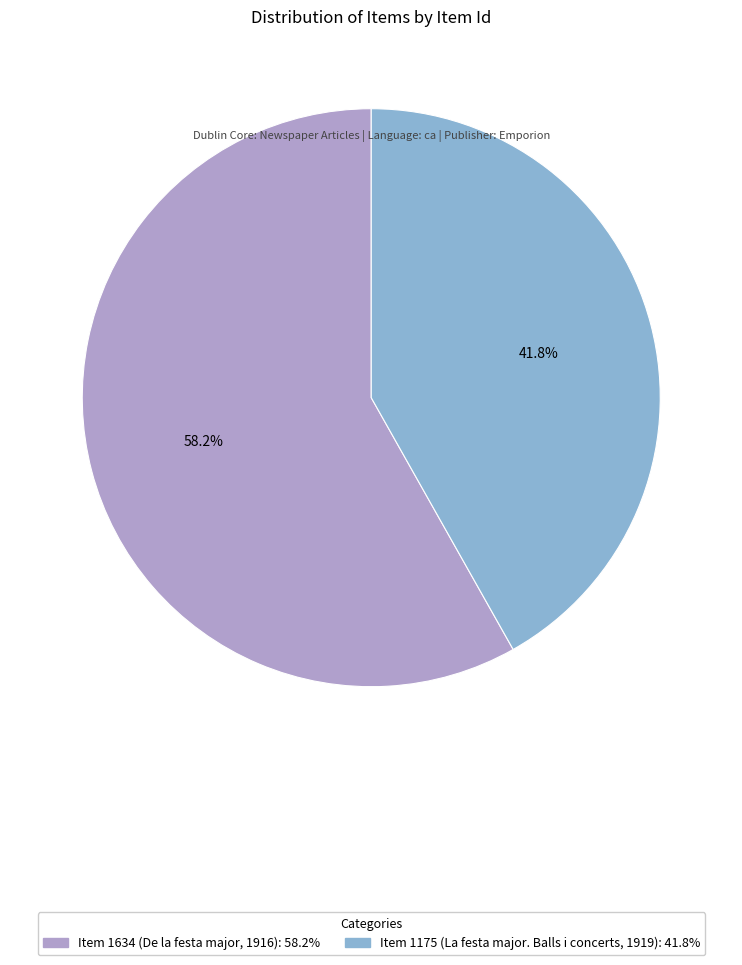

Between Item 1634 (De la festa major, 1916) and Item 1175 (La festa major. Balls i concerts, 1919), which is larger?

Item 1634 (De la festa major, 1916)